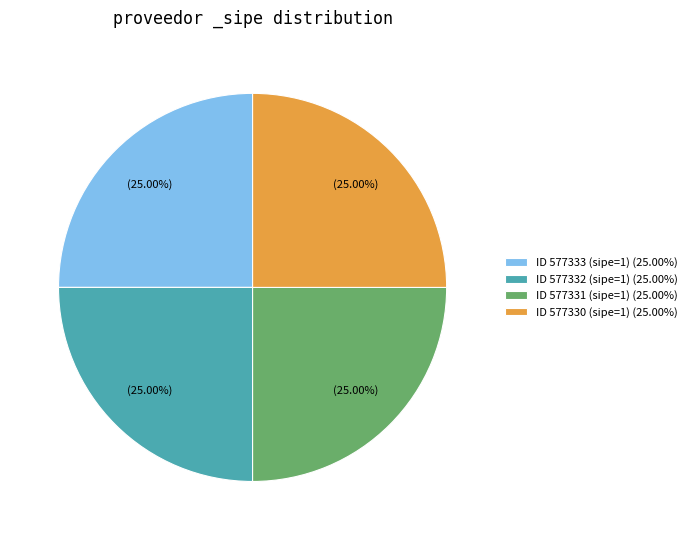

Is there any slice that represents more than half of the pie?

No